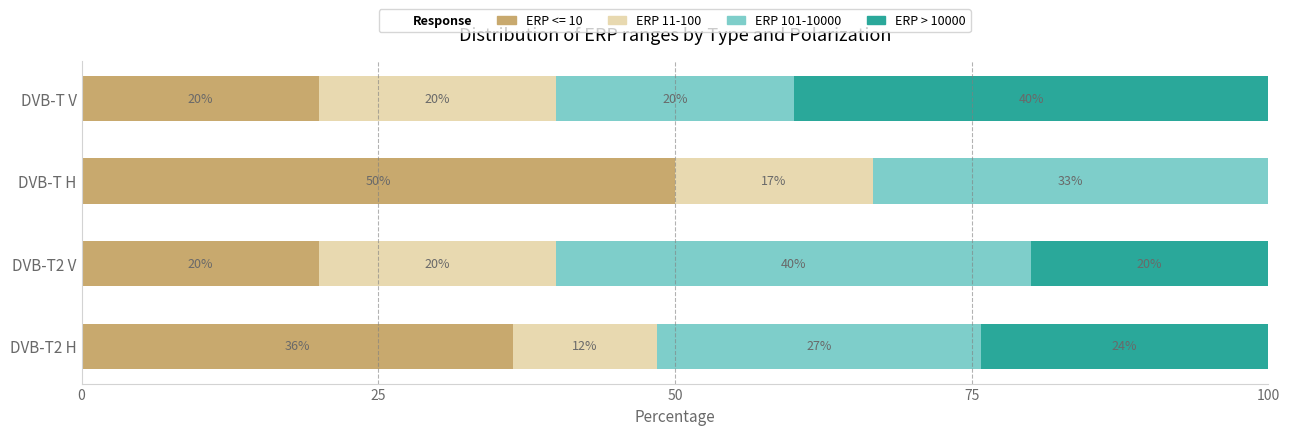

What is the total value across all series at DVB-T2 V?

100.0